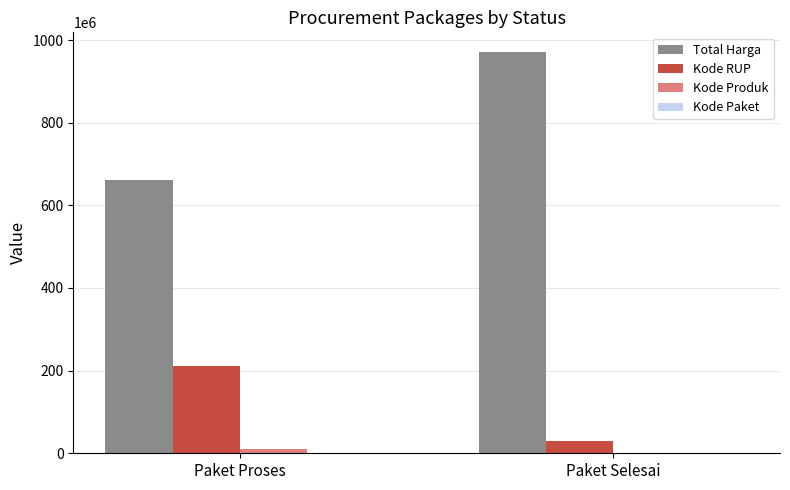

At which label is Total Harga closest to 816294600?

Paket Proses